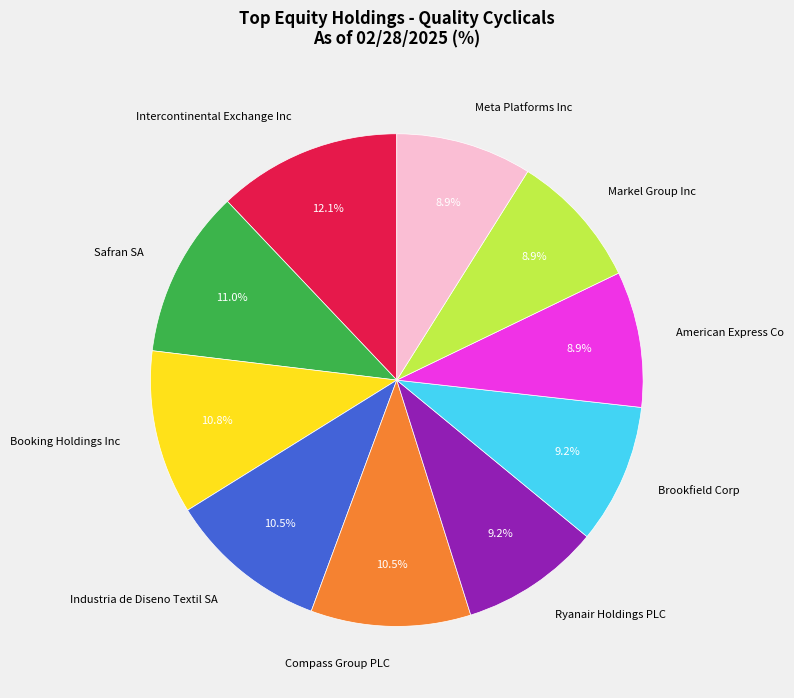

How many segments does this pie chart have?

10